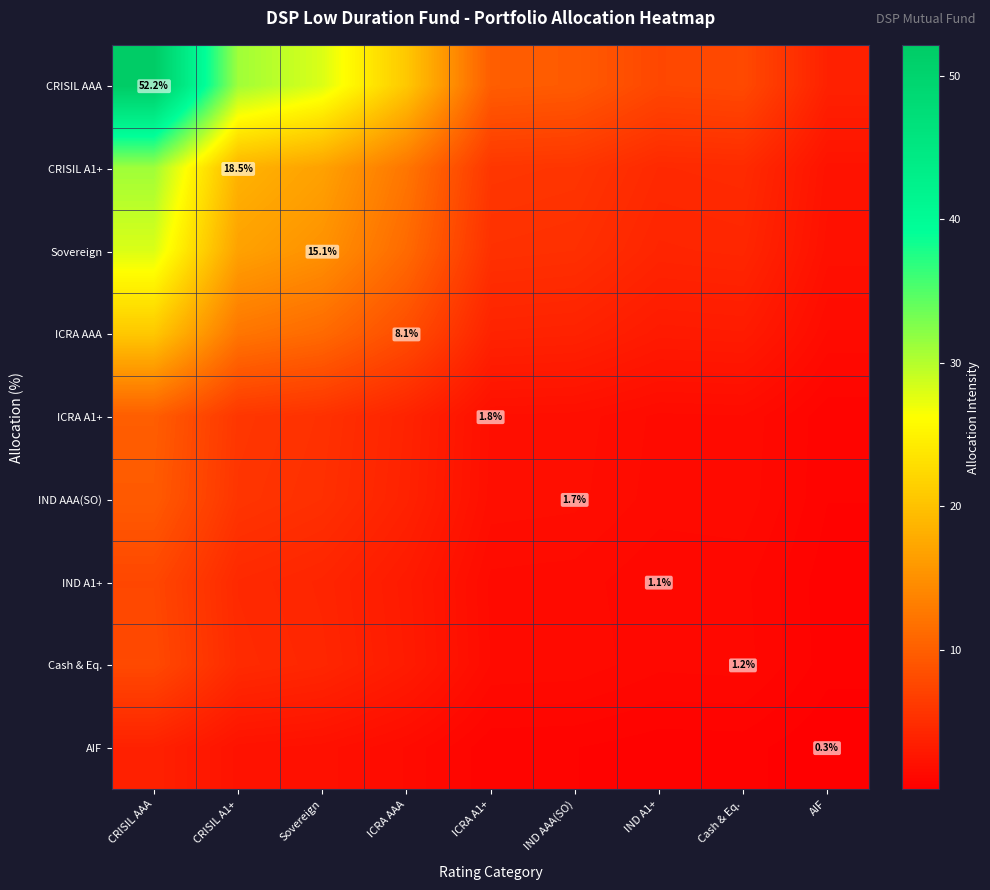

Is it true that CRISIL A1+ equals 2.2 at AIF?

True